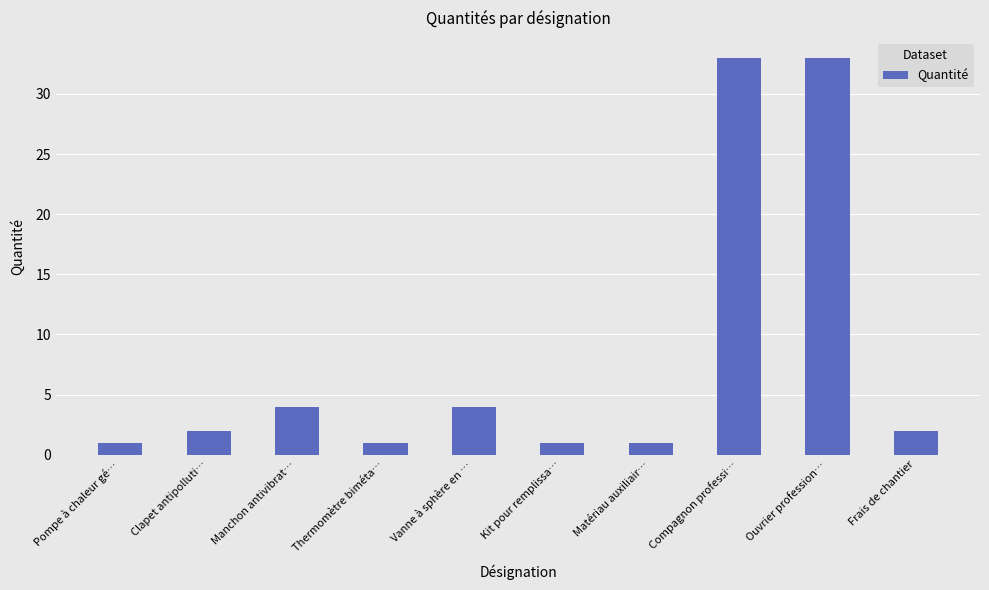

How many bars are there in total?

10